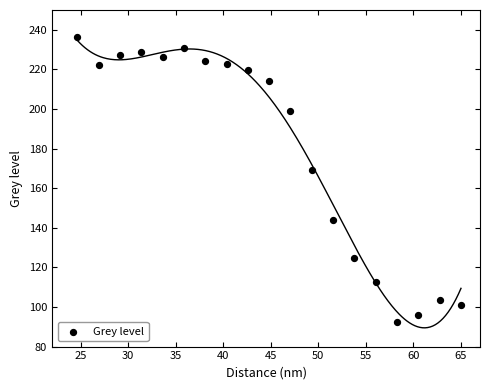

What is the range of X values (max minus min)?

40.3